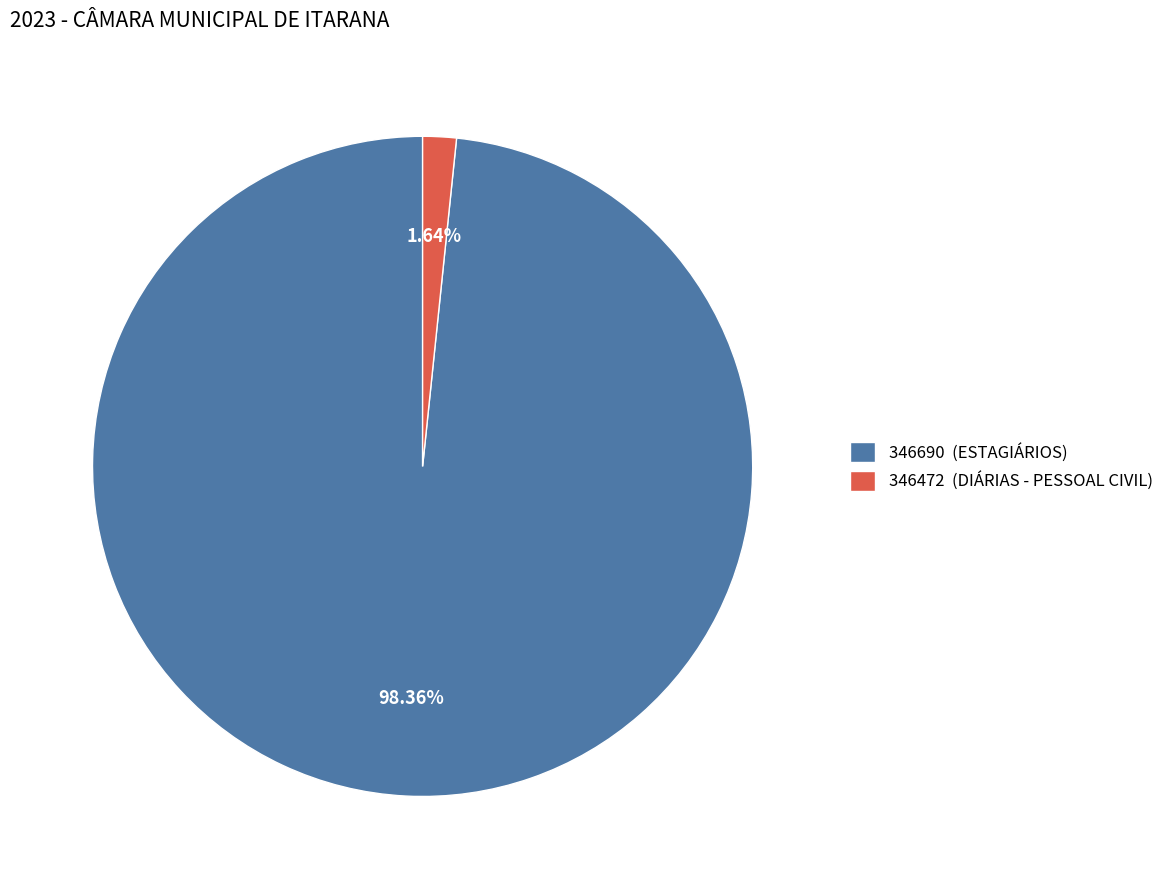

Count the number of slices in the pie.

2